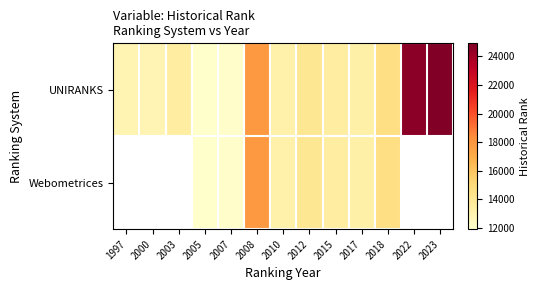

What value does the UNIRANKS series have at 2022?

24567.0